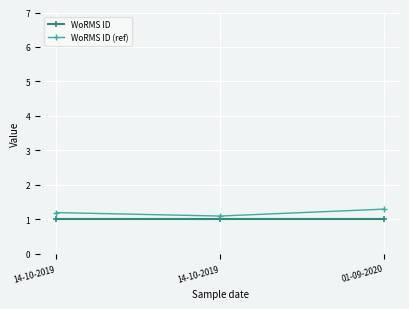

Which category has the highest value across all series?

01-09-2020